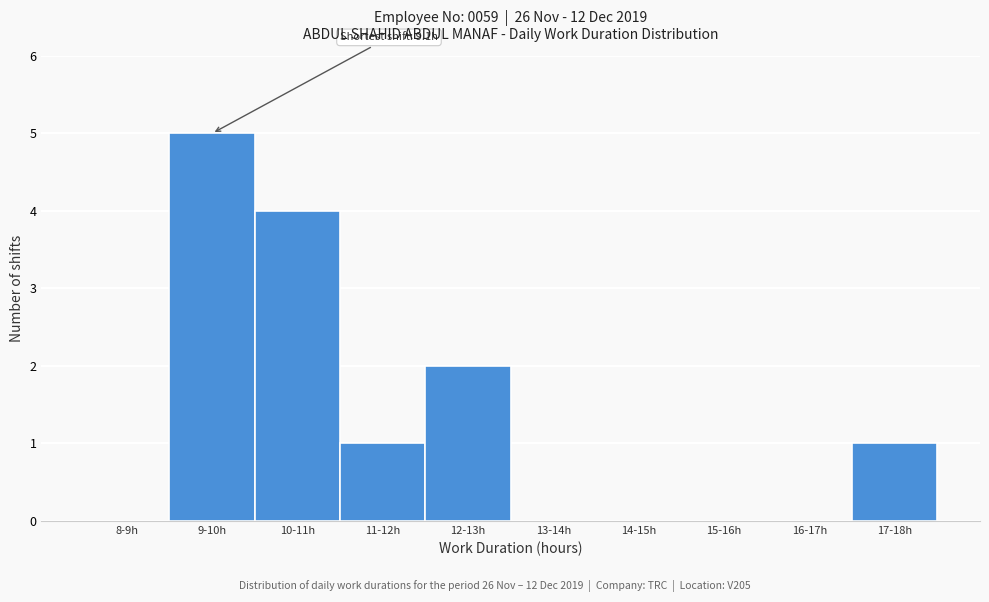

Reading left to right, what are all the values shown in this chart?

8-9h=0	9-10h=5	10-11h=4	11-12h=1	12-13h=2	13-14h=0	14-15h=0	15-16h=0	16-17h=0	17-18h=1